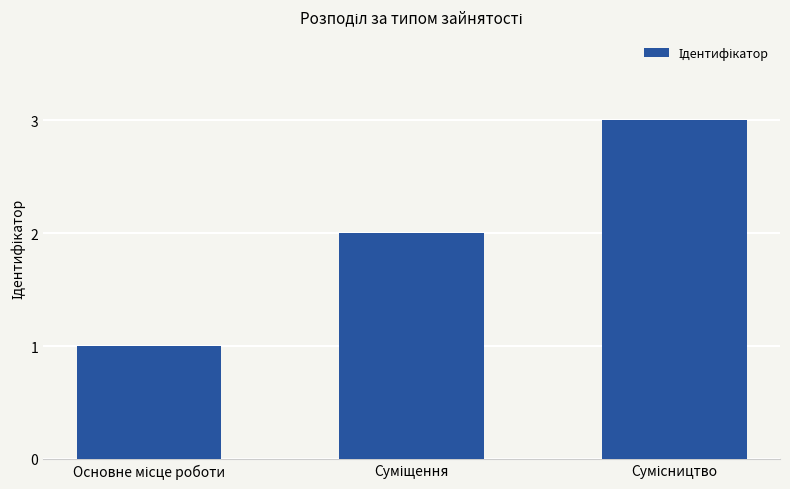

How many data points does each series have?

3